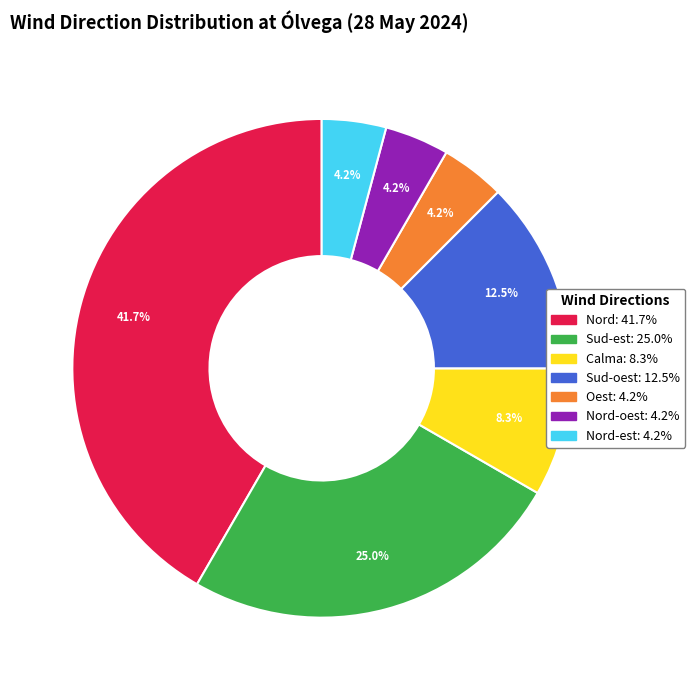

Is there a majority slice in this chart?

No